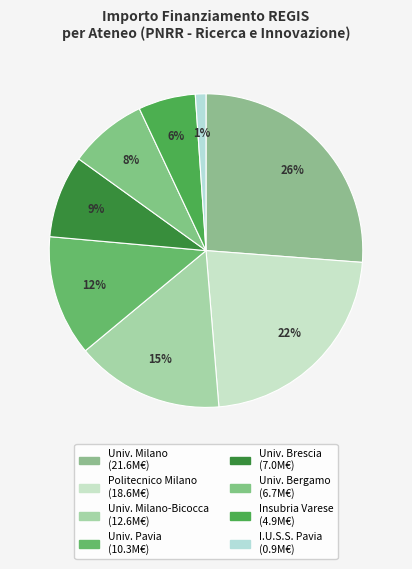

Is there any slice that represents more than half of the pie?

No